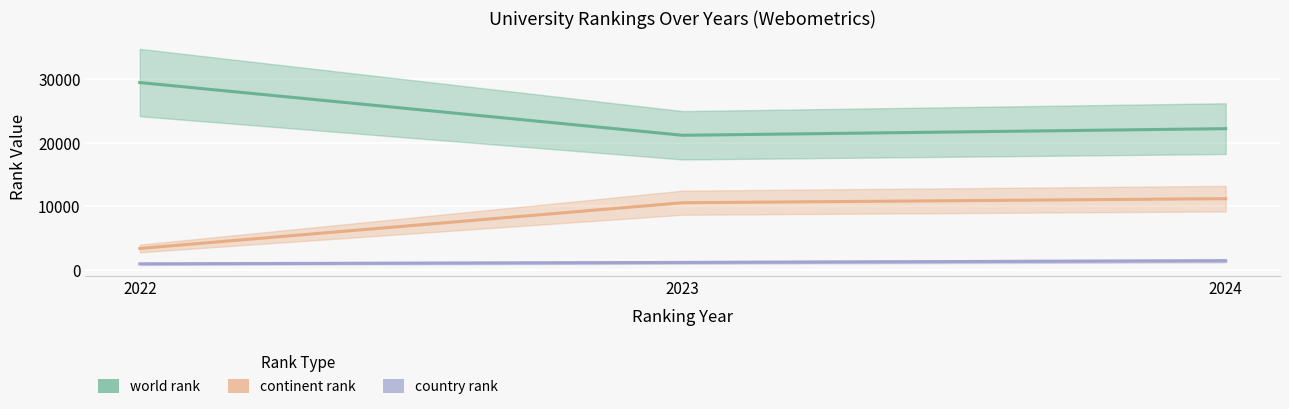

Which series has the largest range (max minus min)?

world rank